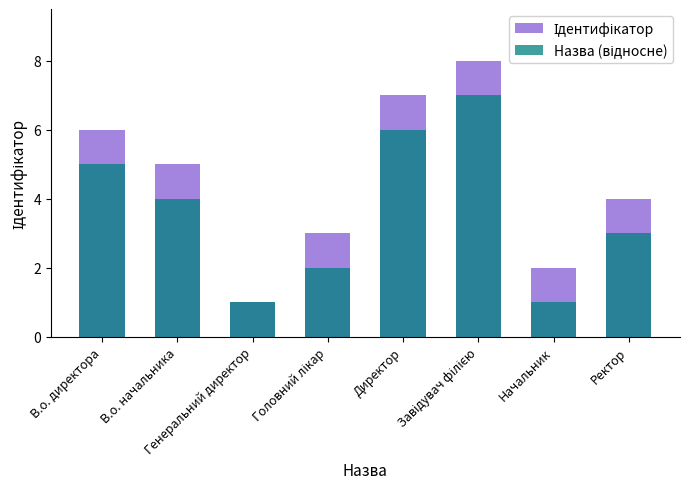

What is the label of the 2nd bar from the left?

В.о. начальника